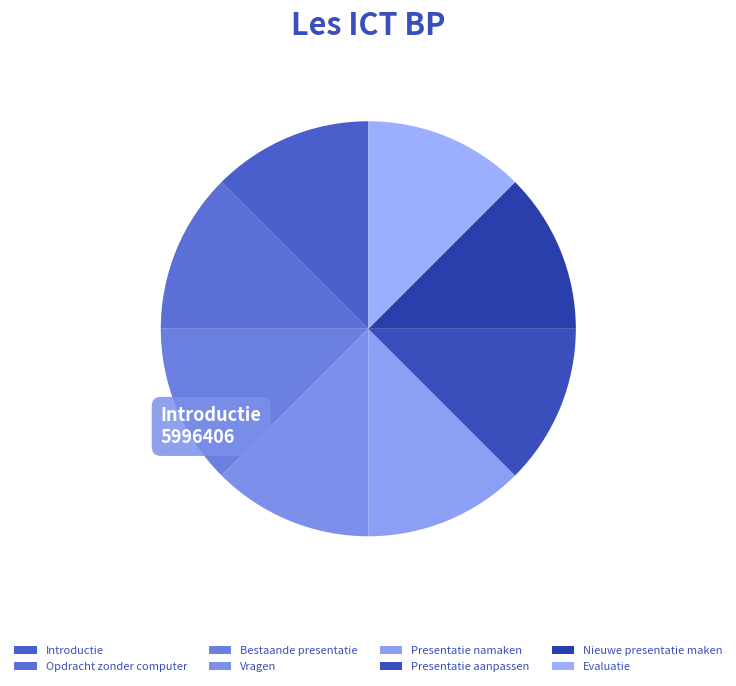

To the nearest percent, what is the average slice percentage?

12%